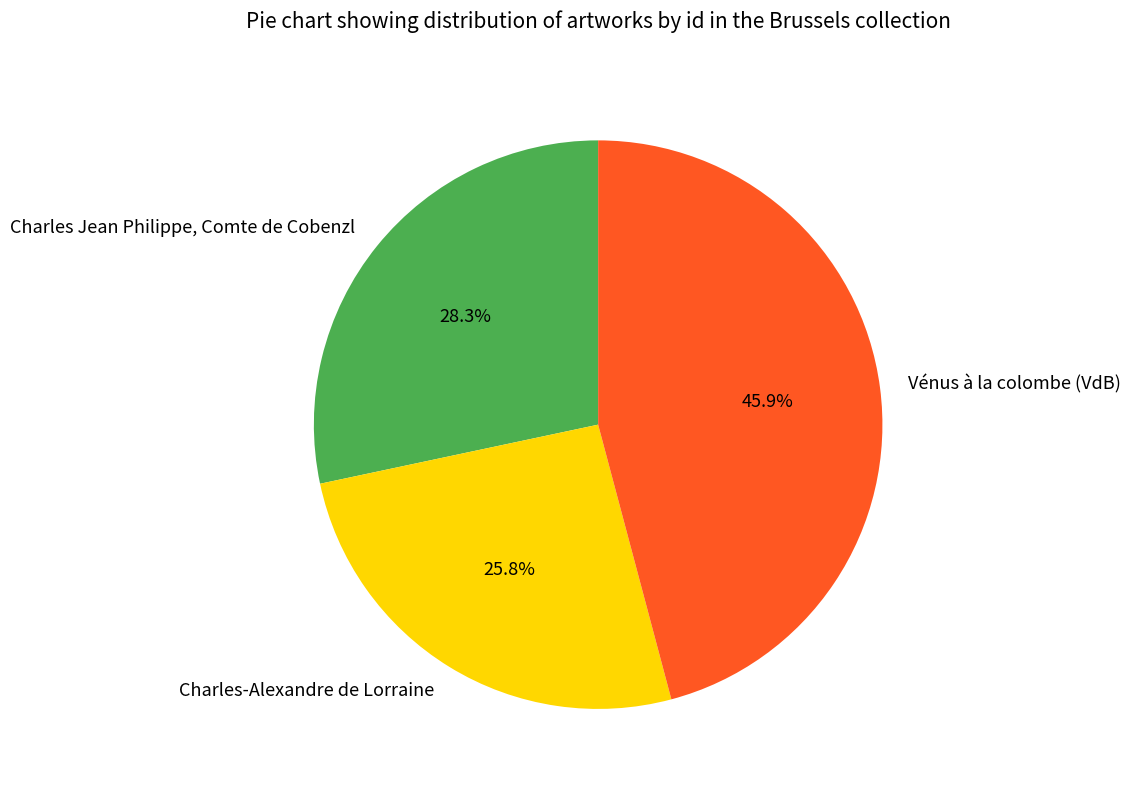

Which slice is the largest?

Vénus à la colombe (VdB)